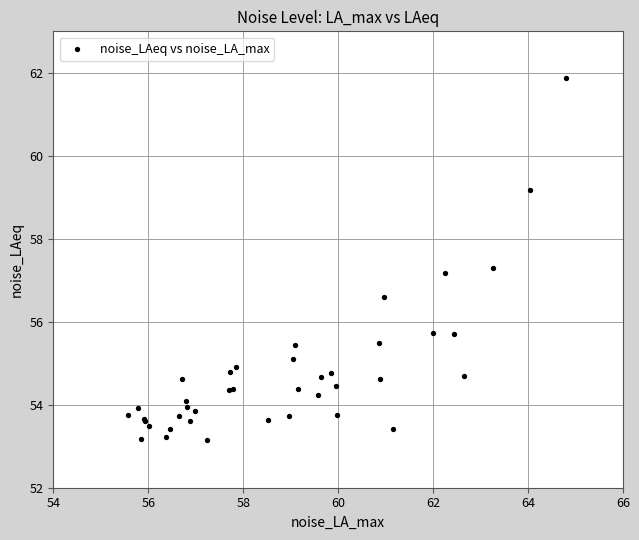

What Y value in the scatter plot is closest to 57?

57.2